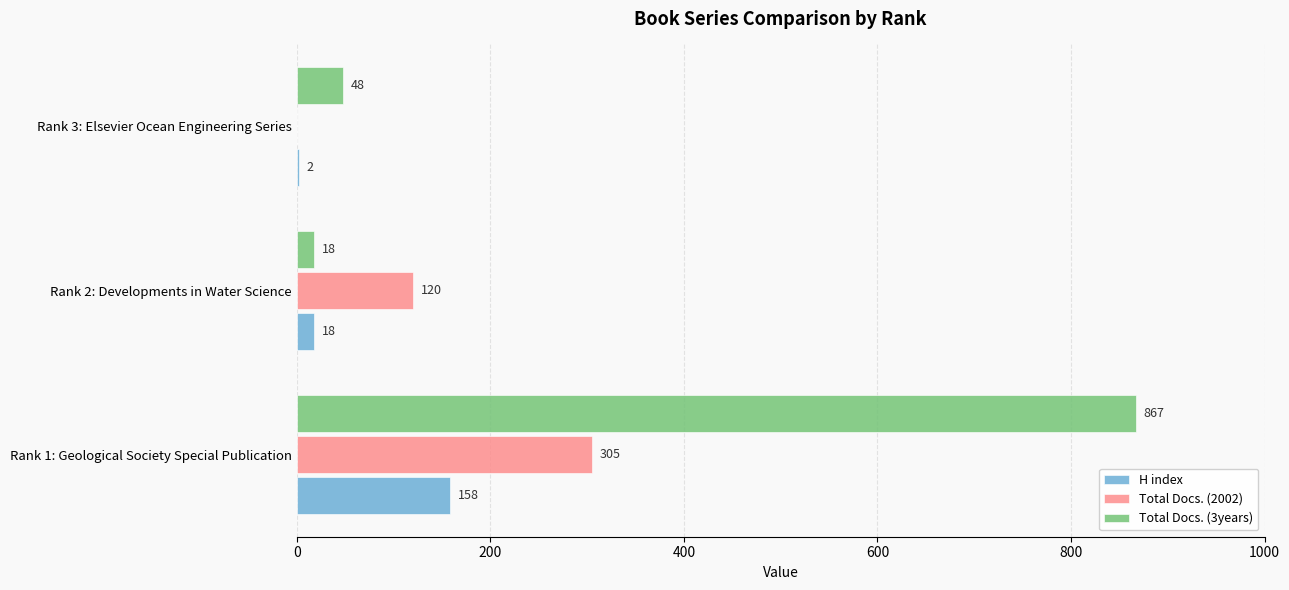

Which series changed the most between Rank 1: Geological Society Special Publication and Rank 3: Elsevier Ocean Engineering Series?

Total Docs. (3years)